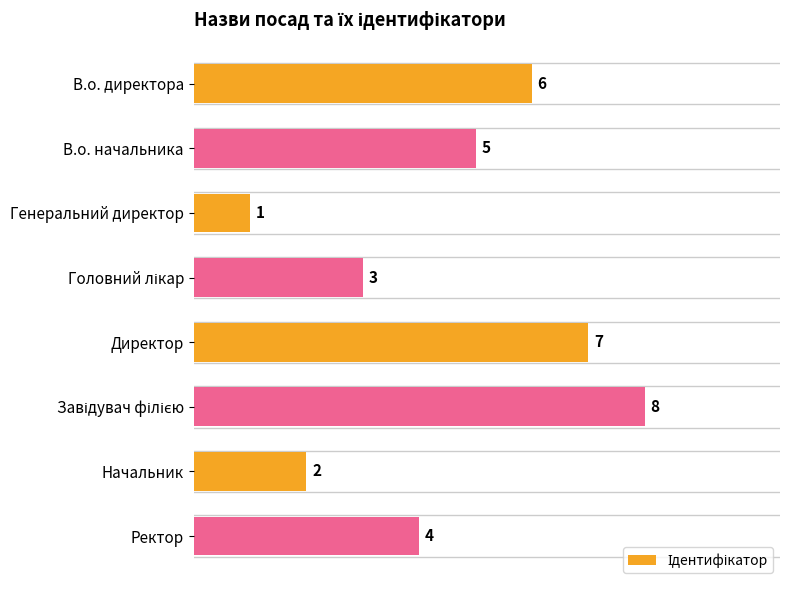

Count the values in the range 3 to 7.

5